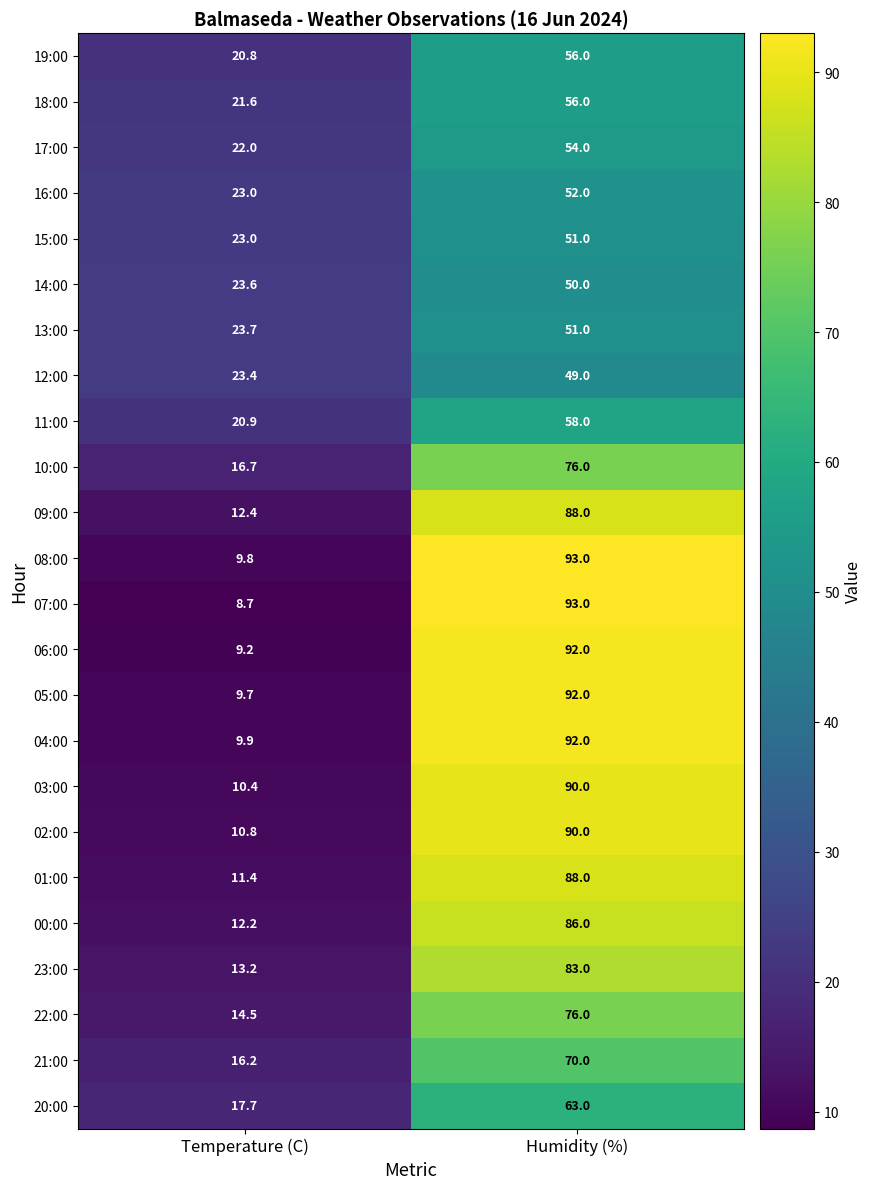

What is the spread (max minus min) of values at Temperature (C)?

15.0